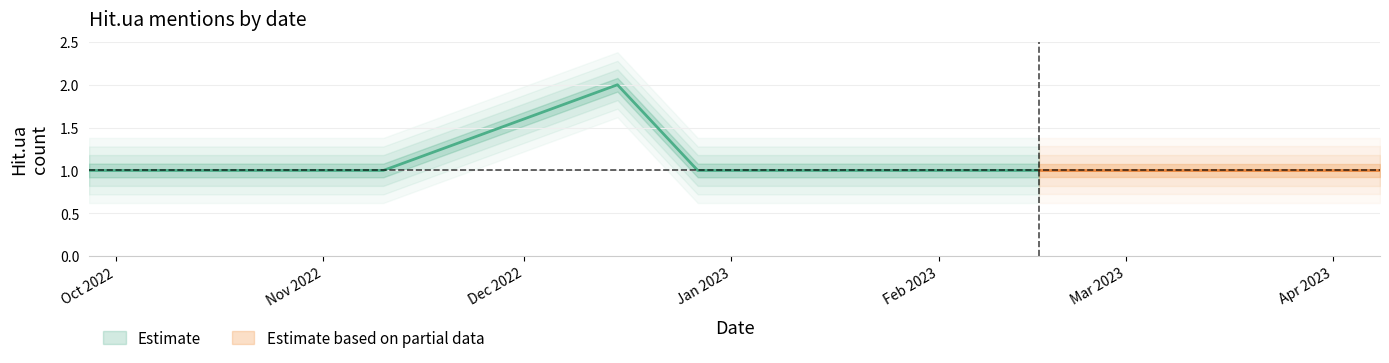

True or false: the data shows 4 at 2022-12-15.

False